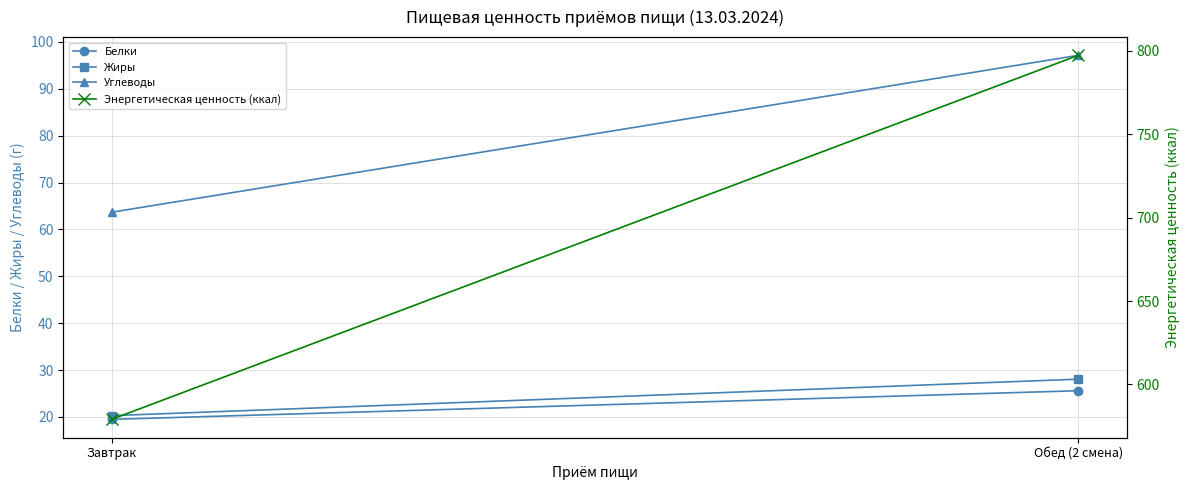

Reading right to left, transcribe all the data shown in this chart.

Белки: Обед (2 смена)=25.6	Завтрак=19.5
Жиры: Обед (2 смена)=28.1	Завтрак=20.3
Углеводы: Обед (2 смена)=97.1	Завтрак=63.7
Энергетическая ценность (ккал): Обед (2 смена)=797.3	Завтрак=579.0